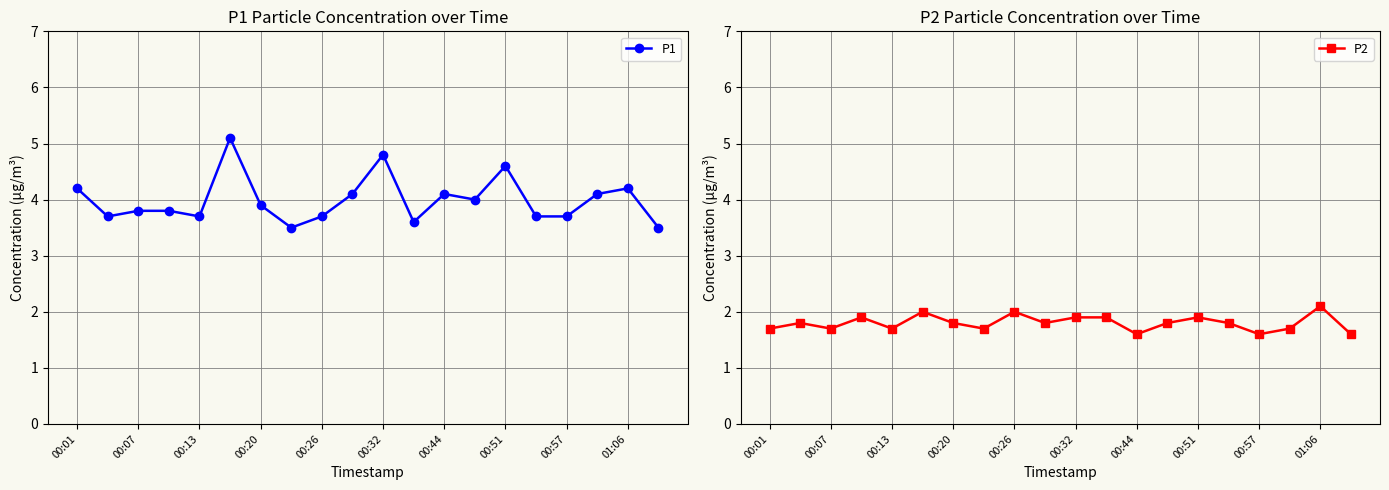

Which series has the largest total across all categories?

P1